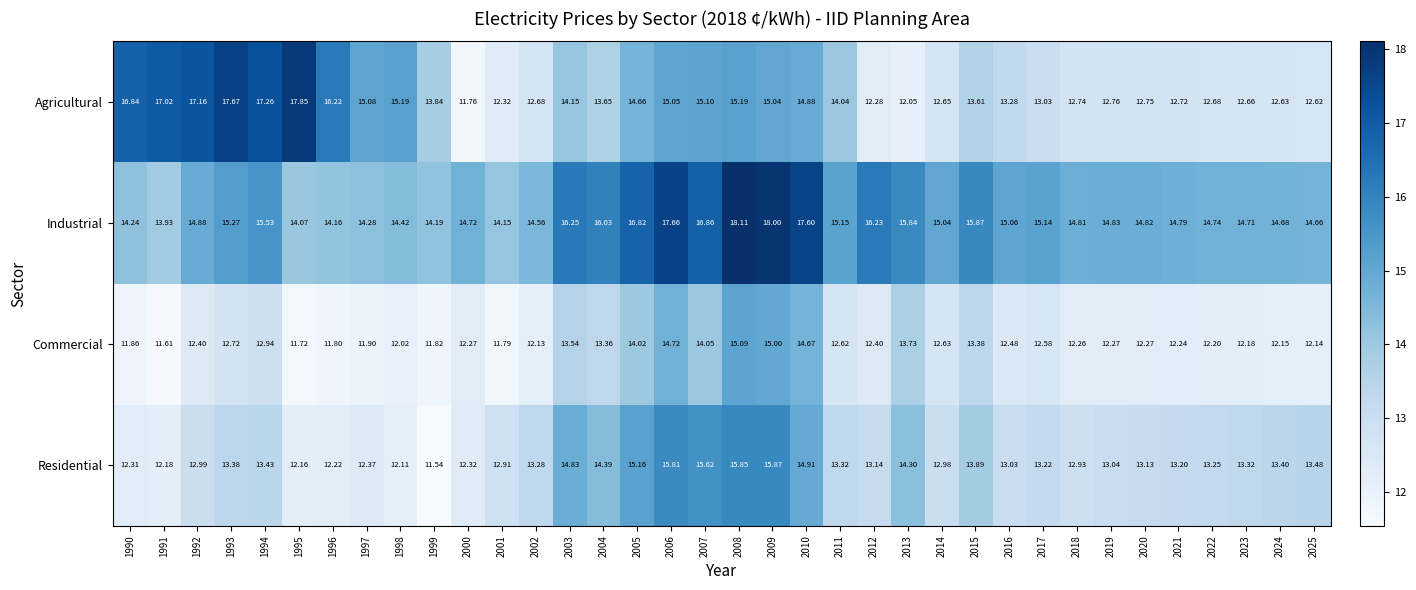

List the series in order of their peak value, highest first.

Industrial, Agricultural, Residential, Commercial